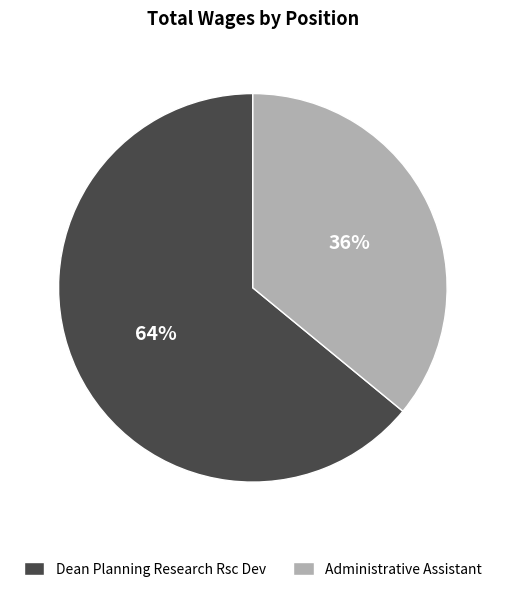

Combined, do Dean Planning Research Rsc Dev and Administrative Assistant account for over 50%?

Yes